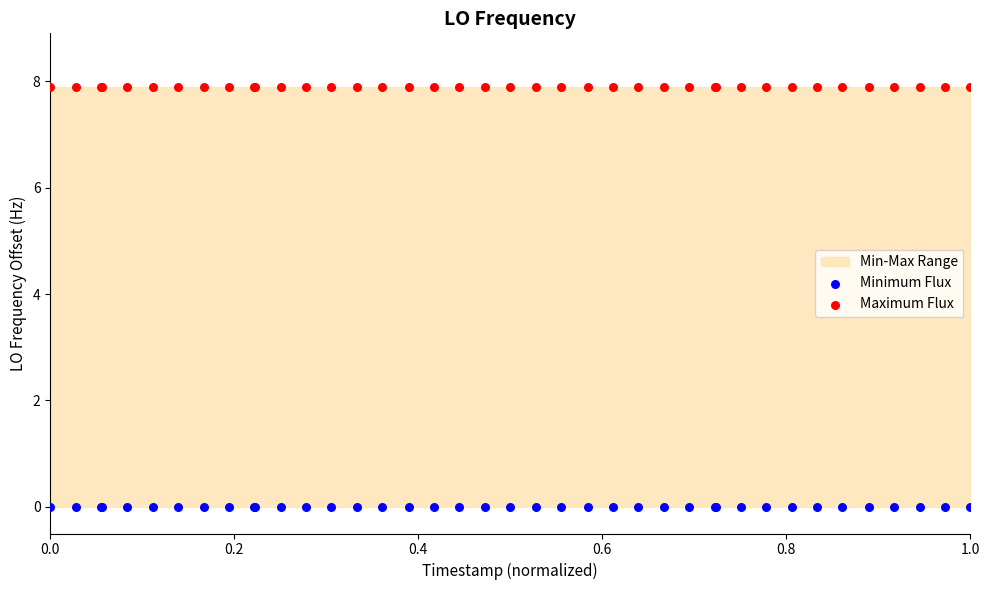

Which series contains the lowest Y value?

Minimum Flux